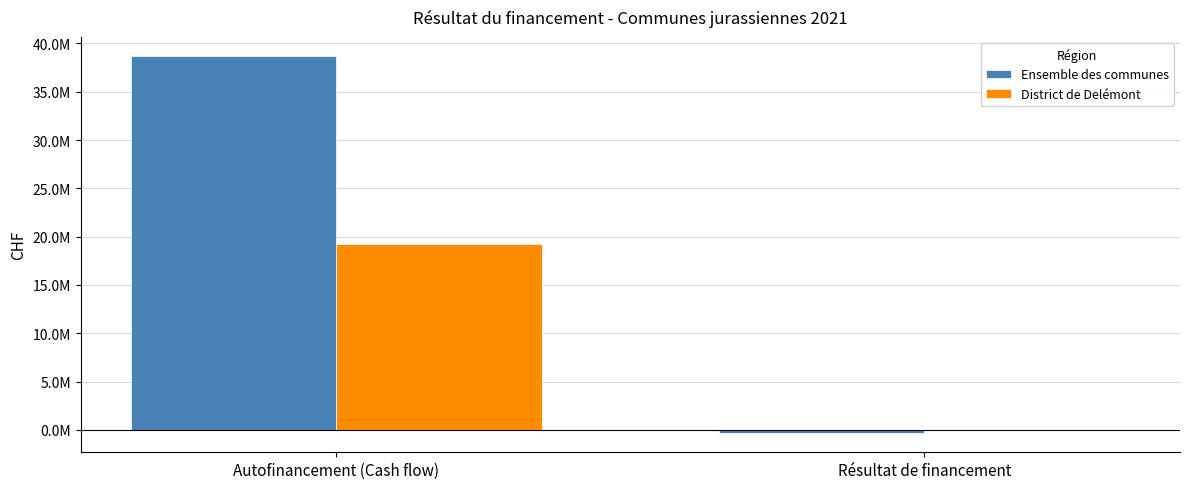

List the labels in order of Ensemble des communes value, smallest first.

Résultat de financement, Autofinancement (Cash flow)